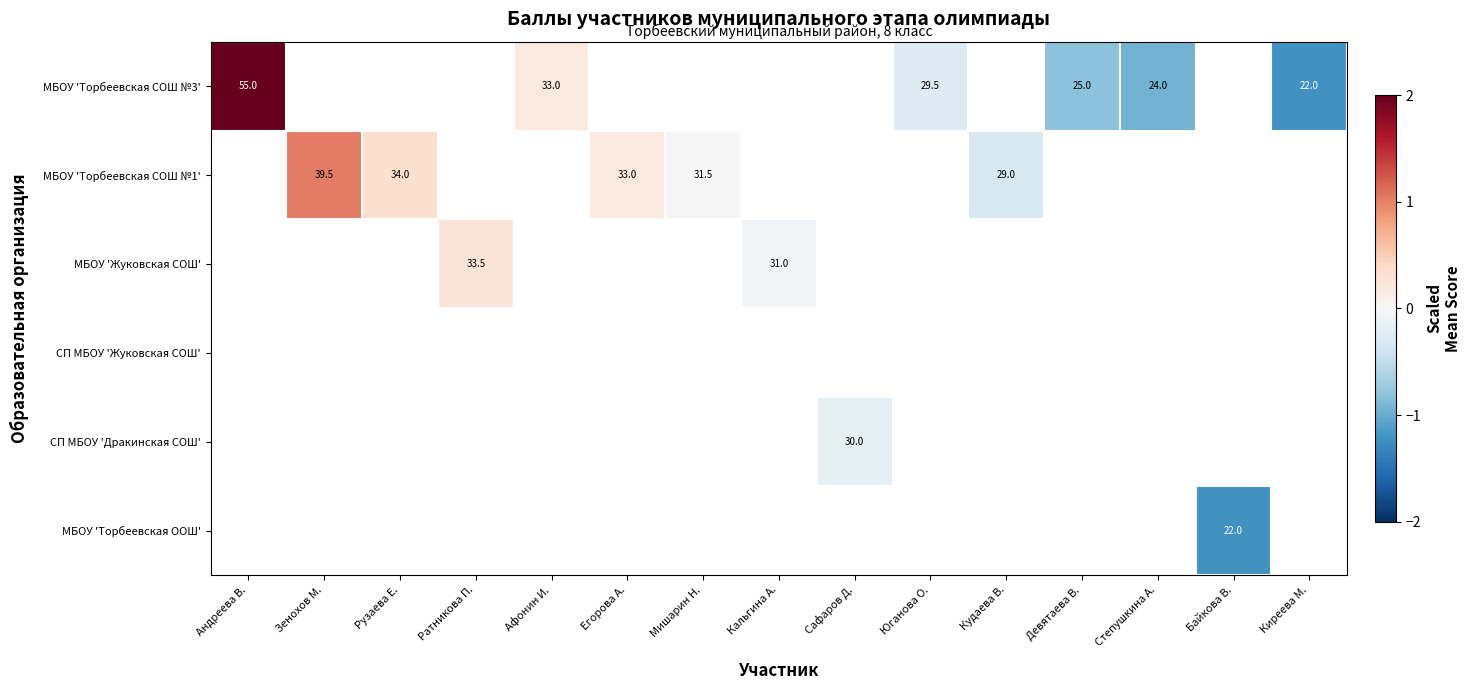

How many negative values does the МБОУ 'Торбеевская ООШ' series have?

1